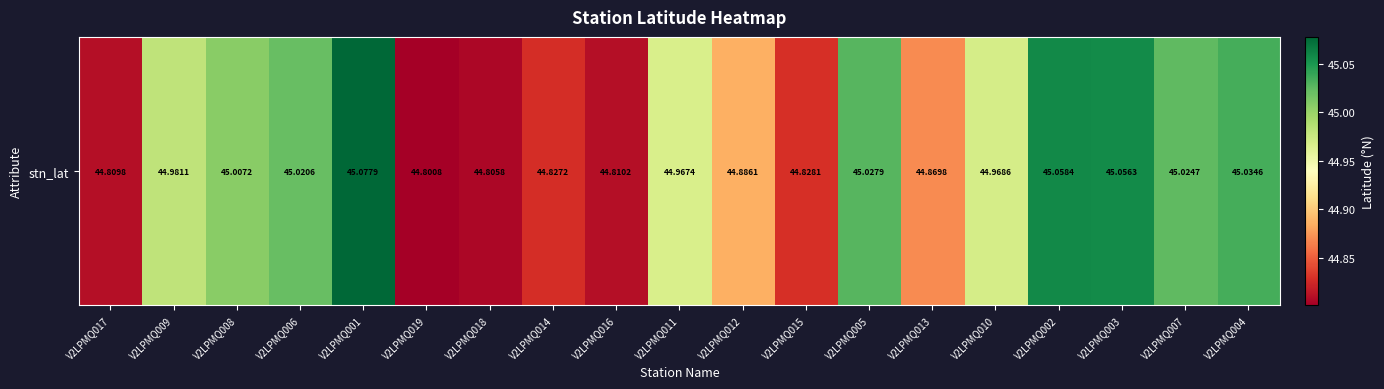

True or false: the data shows 45.0 at V2LPMQ010.

True